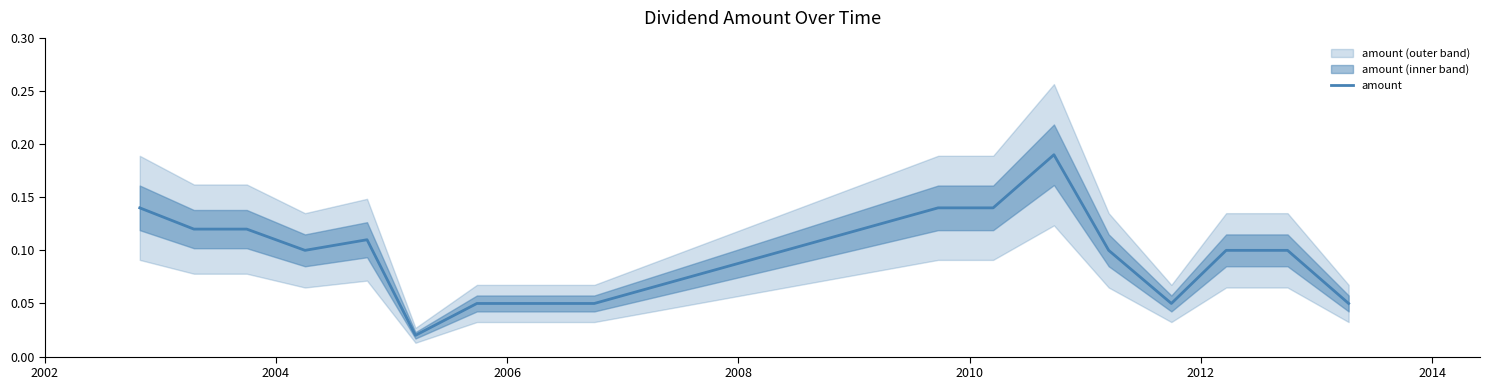

What is the average value?

0.1